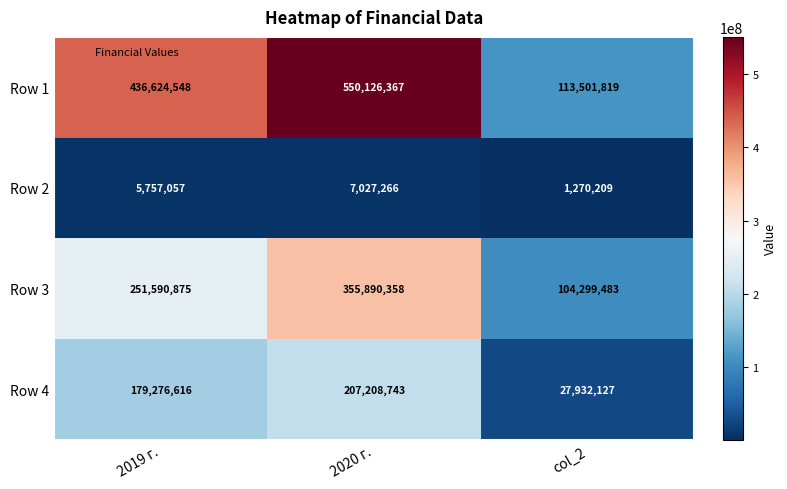

Reading left to right, what are all the values shown in this chart?

Row 1: 2019 г.=436624548	2020 г.=550126367	col_2=113501819
Row 2: 2019 г.=5757057	2020 г.=7027266	col_2=1270209
Row 3: 2019 г.=251590875	2020 г.=355890358	col_2=104299483
Row 4: 2019 г.=179276616	2020 г.=207208743	col_2=27932127